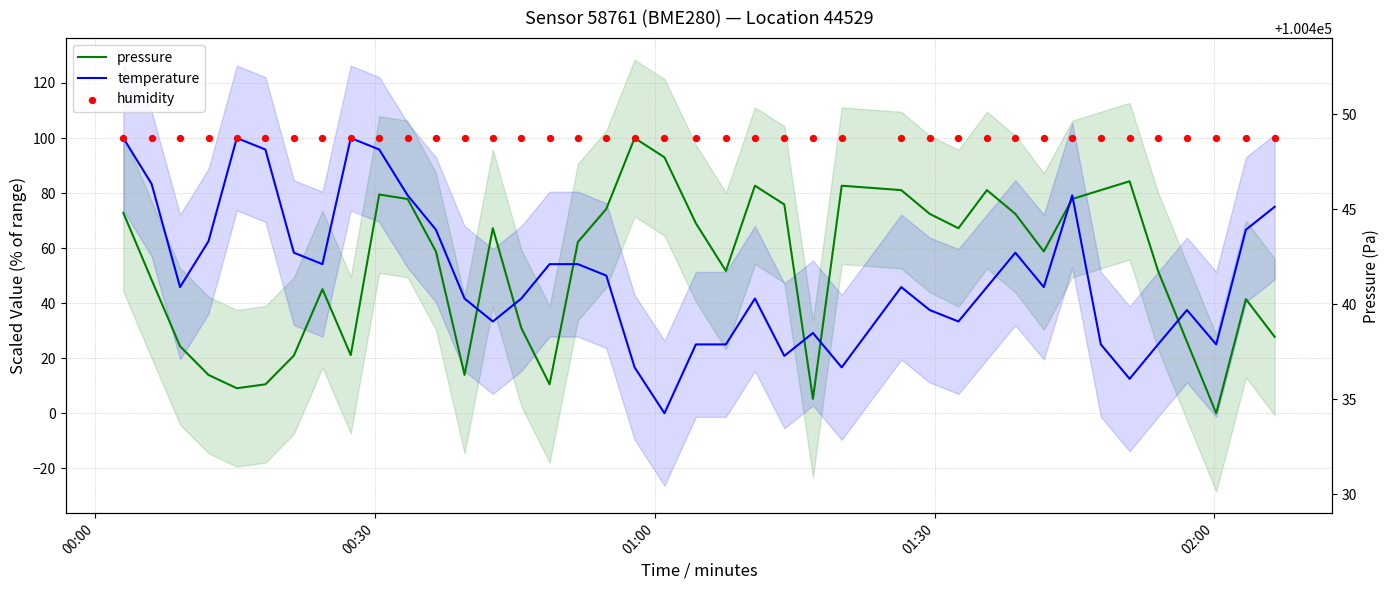

Which series has the widest spread of Y values?

pressure